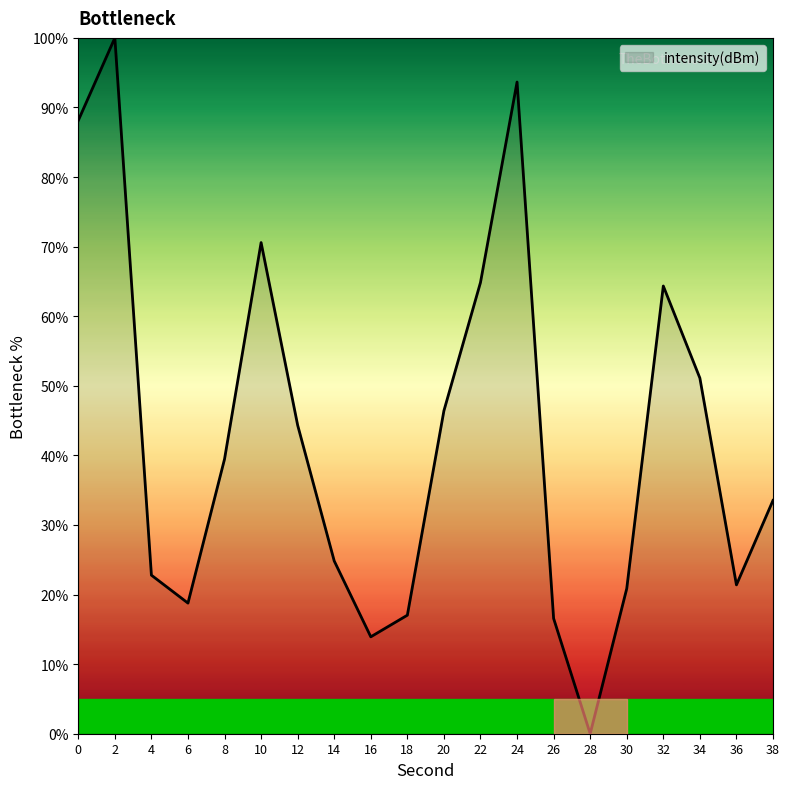

What is the difference between the second highest and second lowest values?

79.7